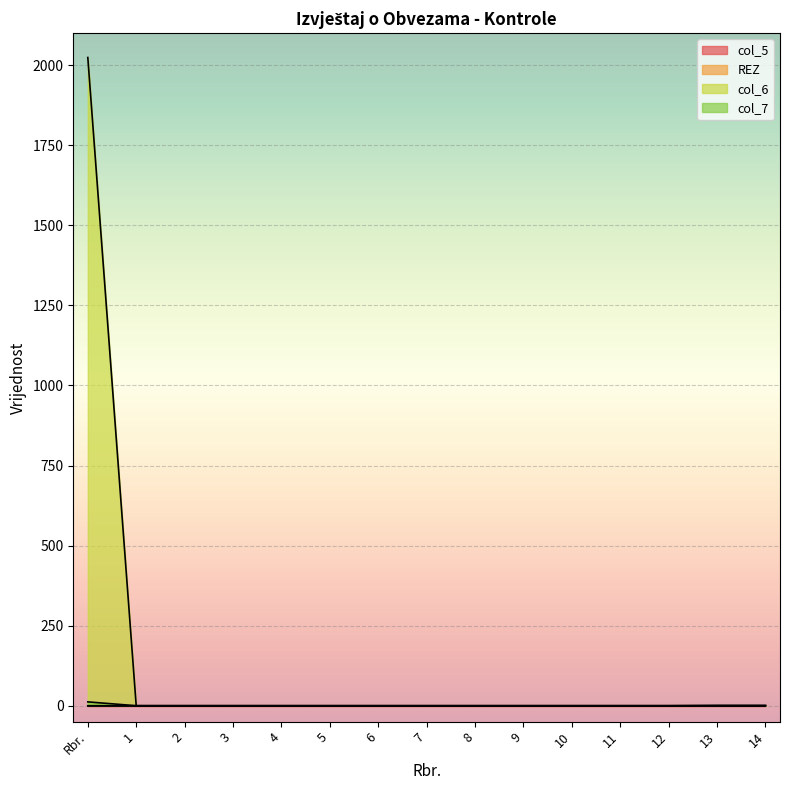

Is it true that col_6 equals 0 at 5?

True